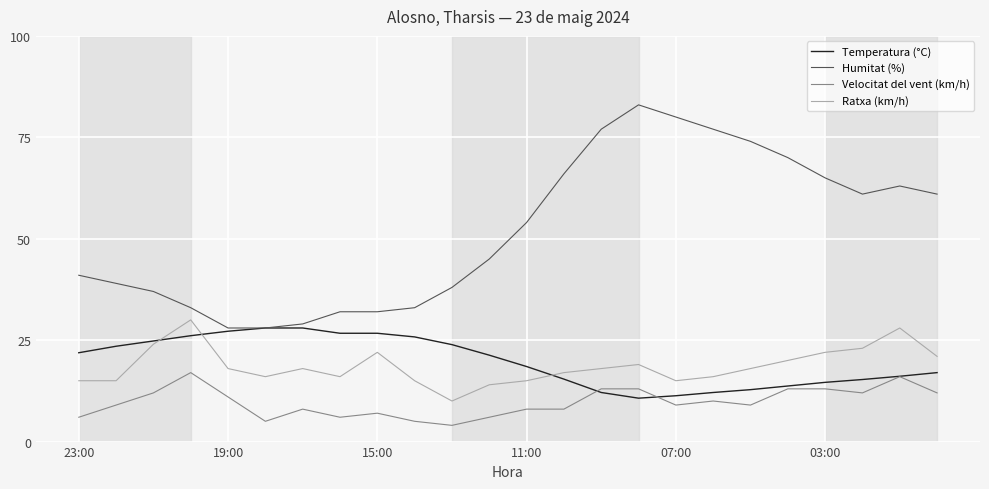

List the series in order of their peak value, highest first.

Humitat (%), Ratxa (km/h), Temperatura (°C), Velocitat del vent (km/h)